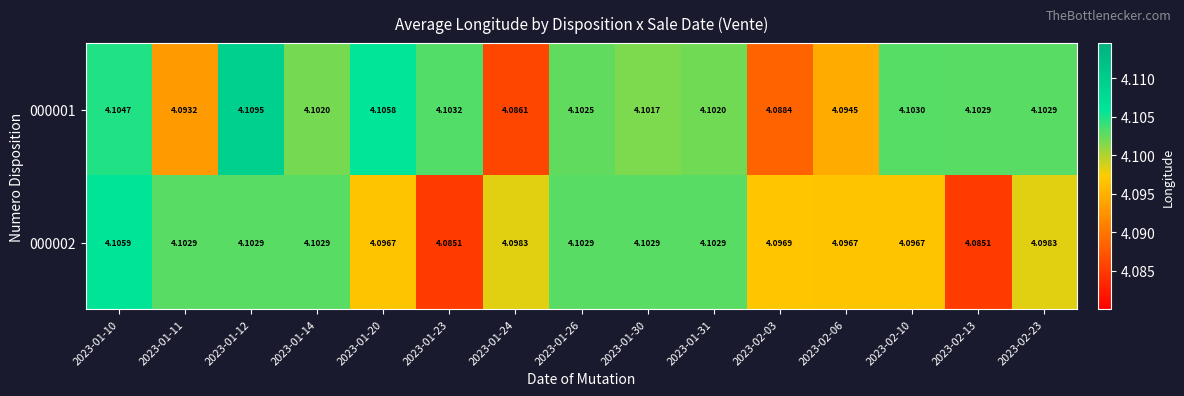

Is the value of 000001 at 2023-02-13 greater than the value of 000002 at 2023-02-13?

Yes